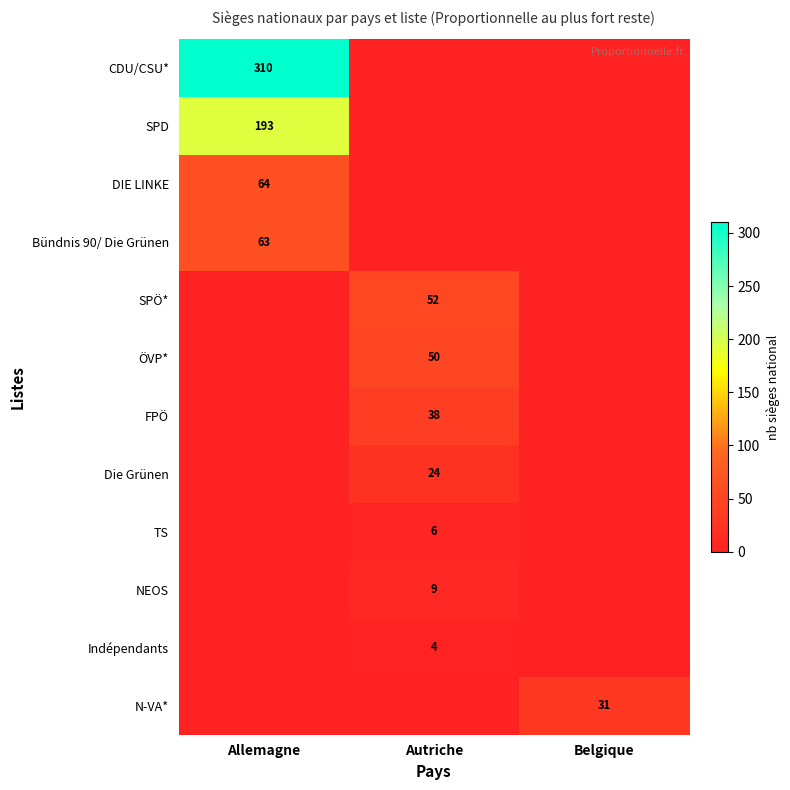

The value of CDU/CSU* at Allemagne is 310. True or false?

True